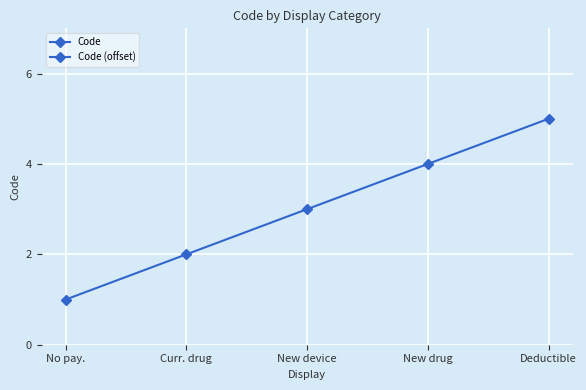

True or false: Code and Code (offset) intersect in this chart.

False